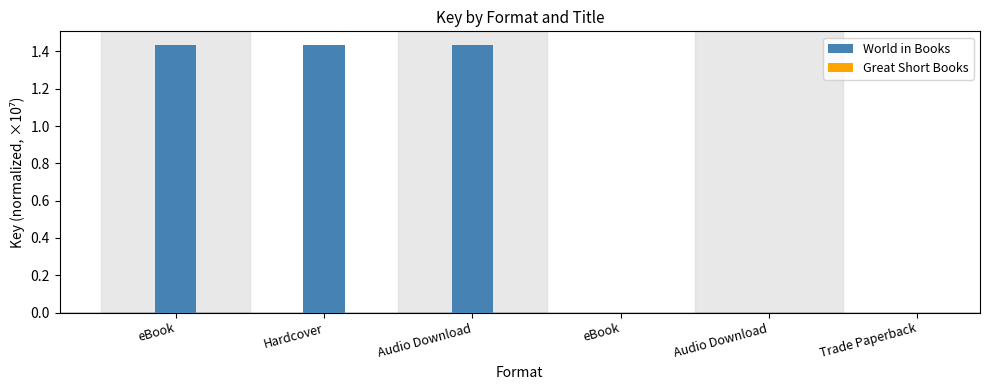

What is the label of the 3rd bar from the right?

eBook